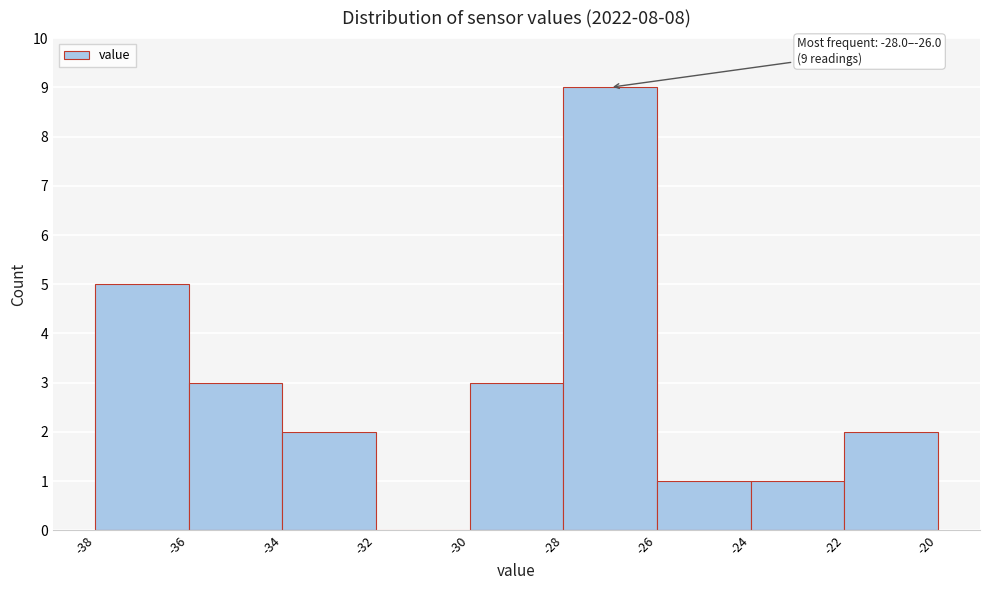

Which range on the x-axis has the tallest bar?

-28 to -26